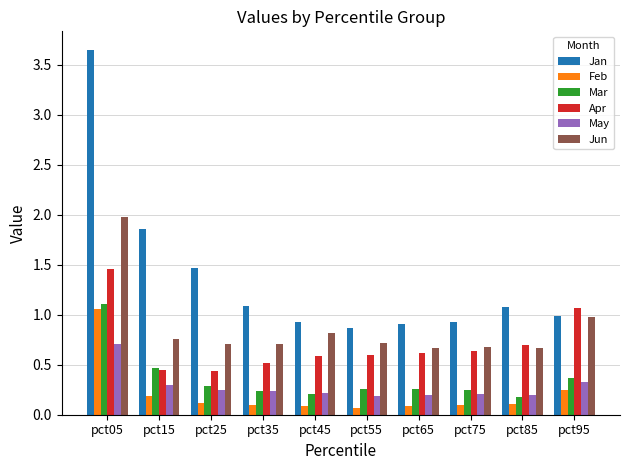

The Feb series shows 0.4 at pct95. True or false?

False